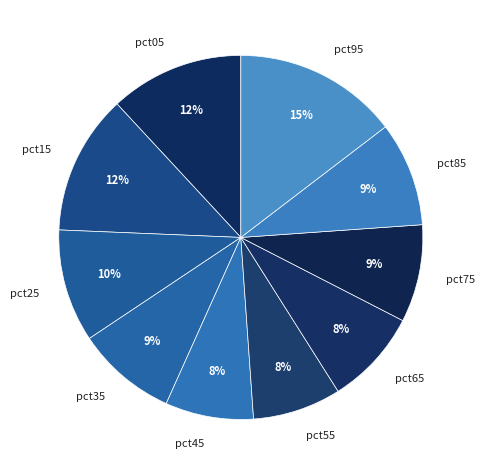

To the nearest percent, what is the combined percentage of pct85 and pct45?

17%